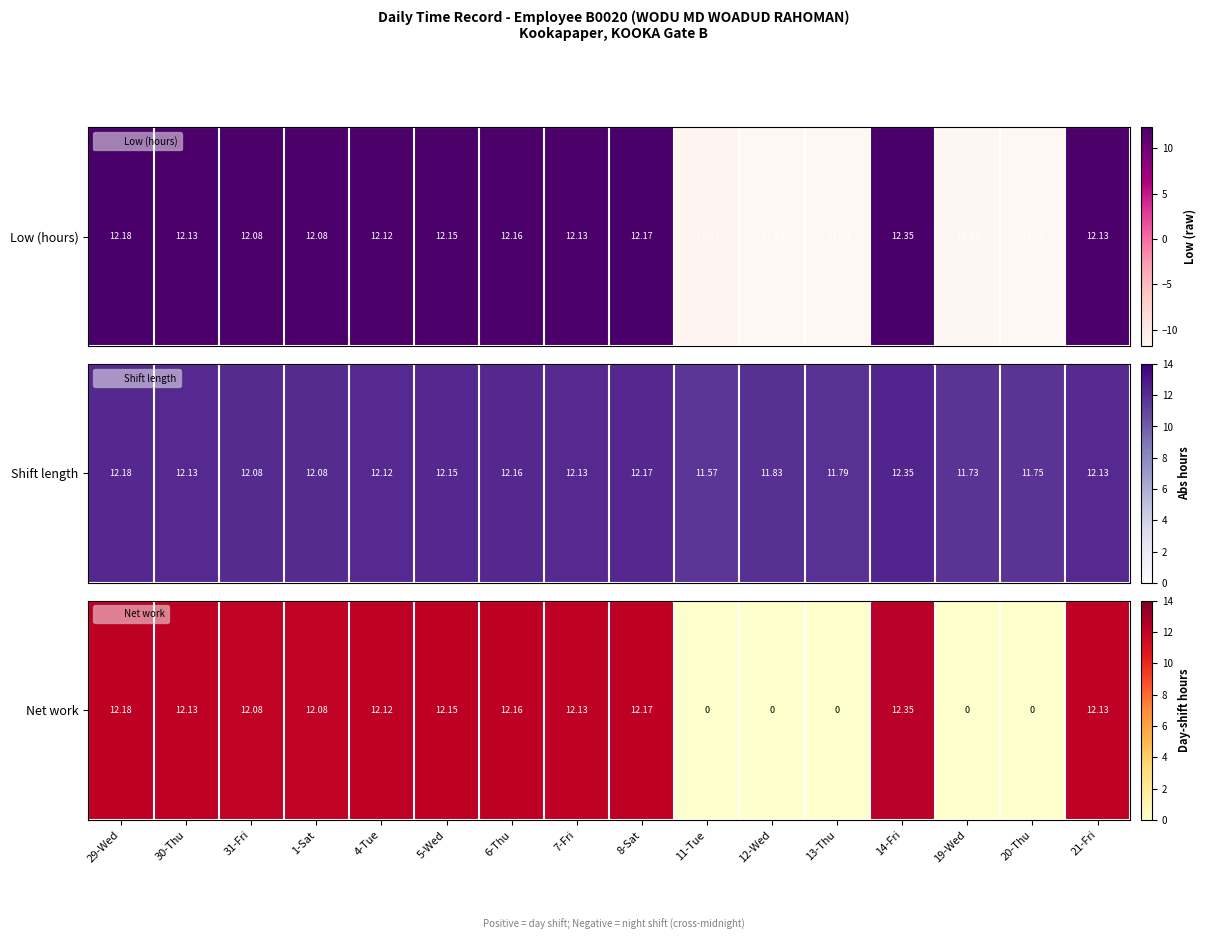

How many values are above zero?

11